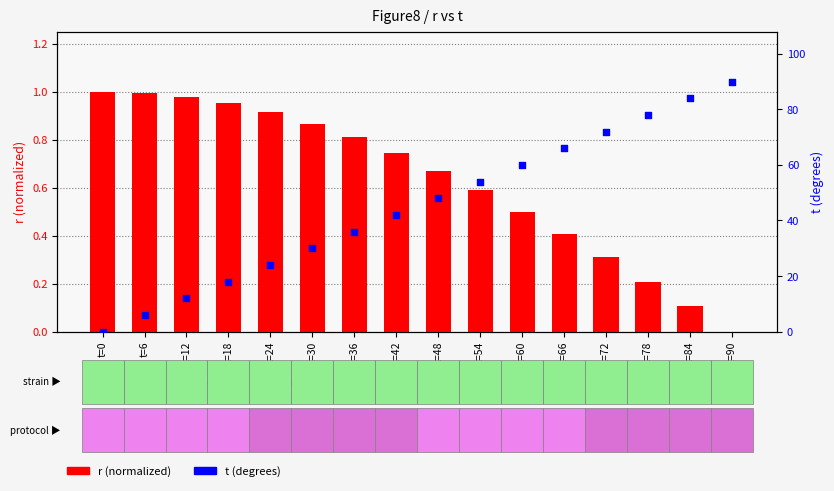

Which series has the widest spread of Y values?

t (degrees)